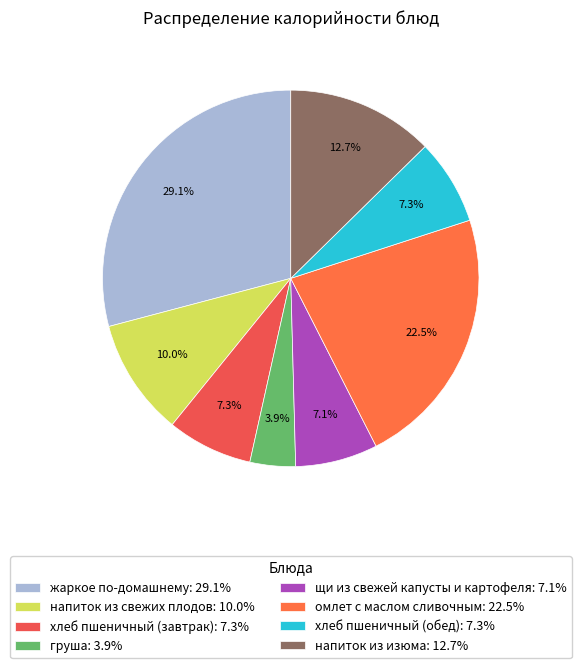

What percentage do хлеб пшеничный (завтрак) and щи из свежей капусты и картофеля together represent?

14.4%